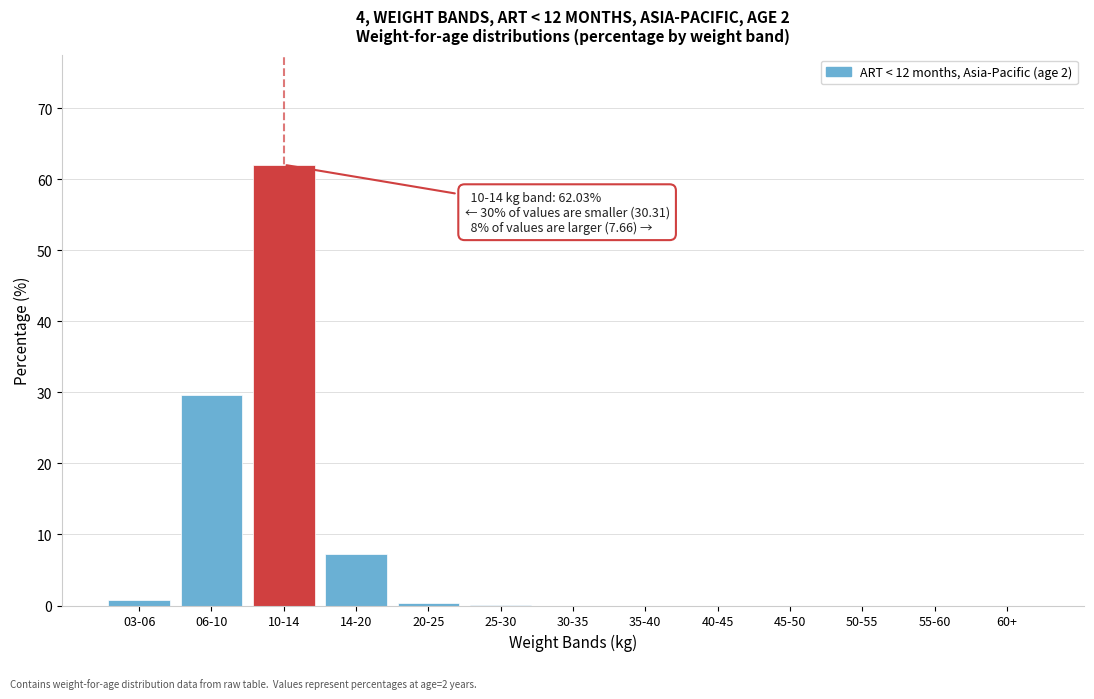

What is the change in value from 10-14 to 60+?

-62.0